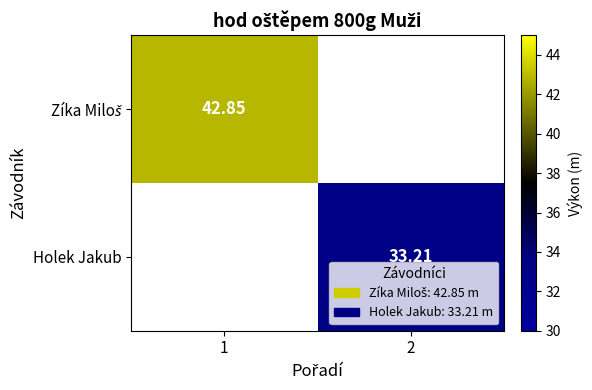

True or false: Zíka Miloš has a value of 42.9 at 1.

True